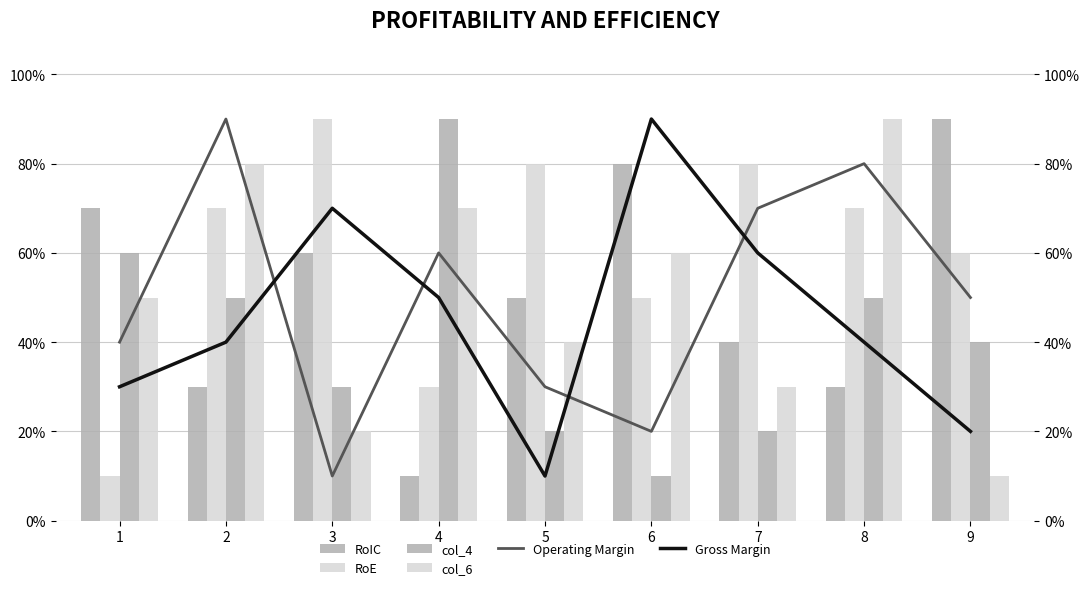

Does the chart contain any negative values?

No